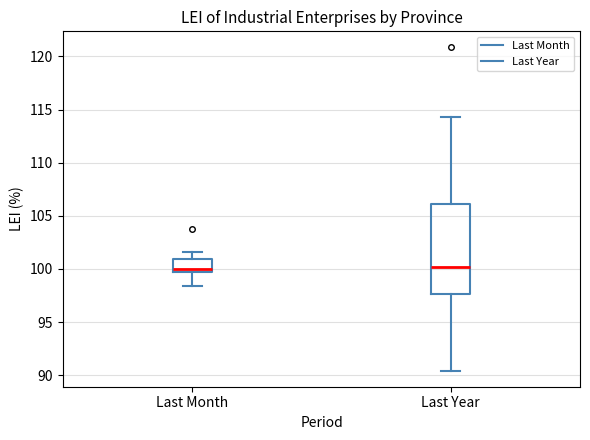

Reading left to right, read every box against the y-axis: the position of its median line, the range the box covers, and the ends of its whiskers. The values are not printed on the chart, so give them approximately, as read against the axis.

Last Month: median 100.0 (just above the box's lower edge), box 100.0 to 101.0, whiskers 98.5 to 101.5
Last Year: median 100.0, box 97.5 to 106.0, whiskers 90.5 to 114.5